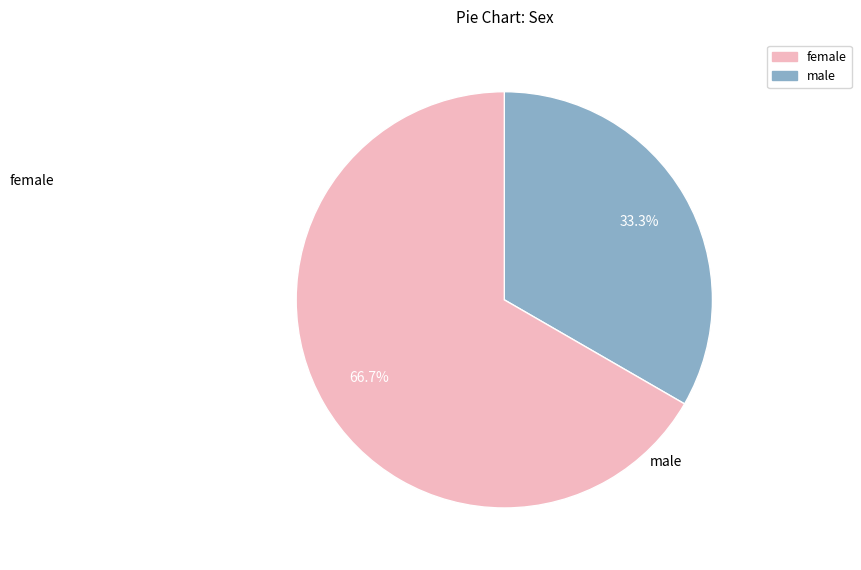

Rank the categories by value from highest to lowest.

female, male